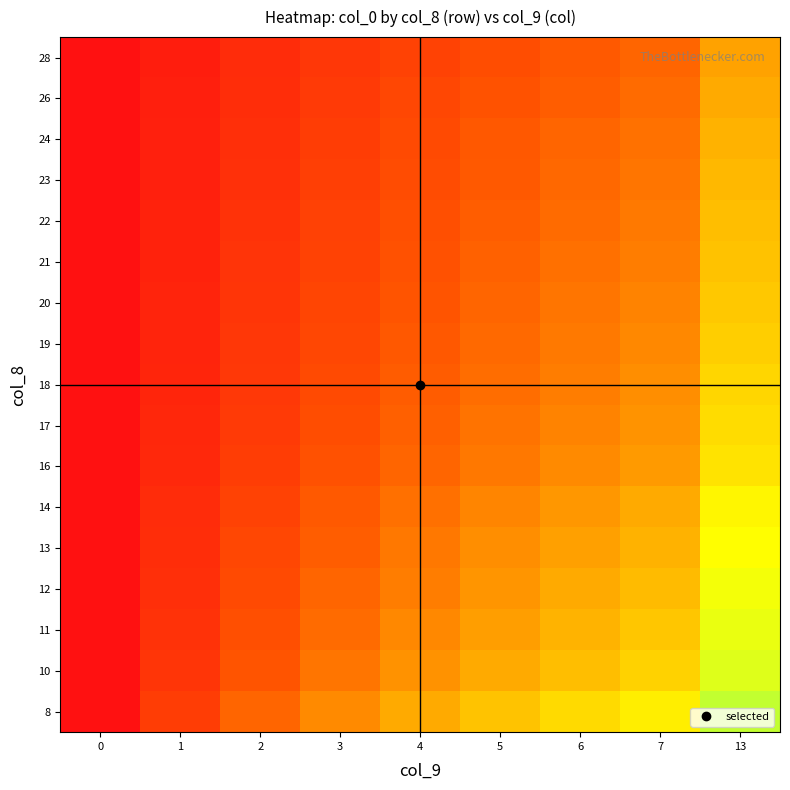

At which category does the chart reach its peak across all series?

13